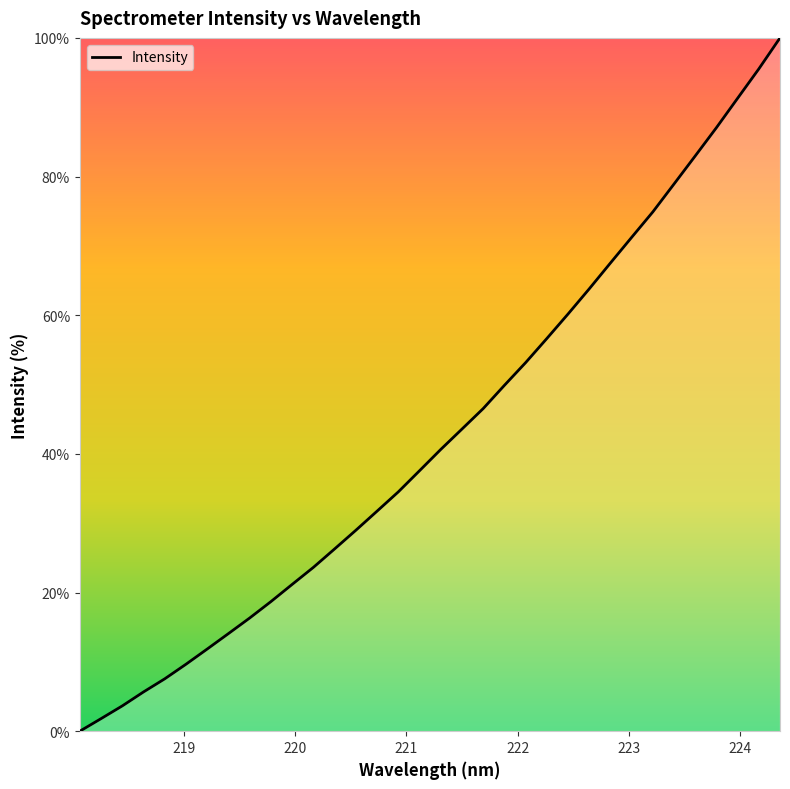

What is the difference between the maximum and minimum values?

100.0